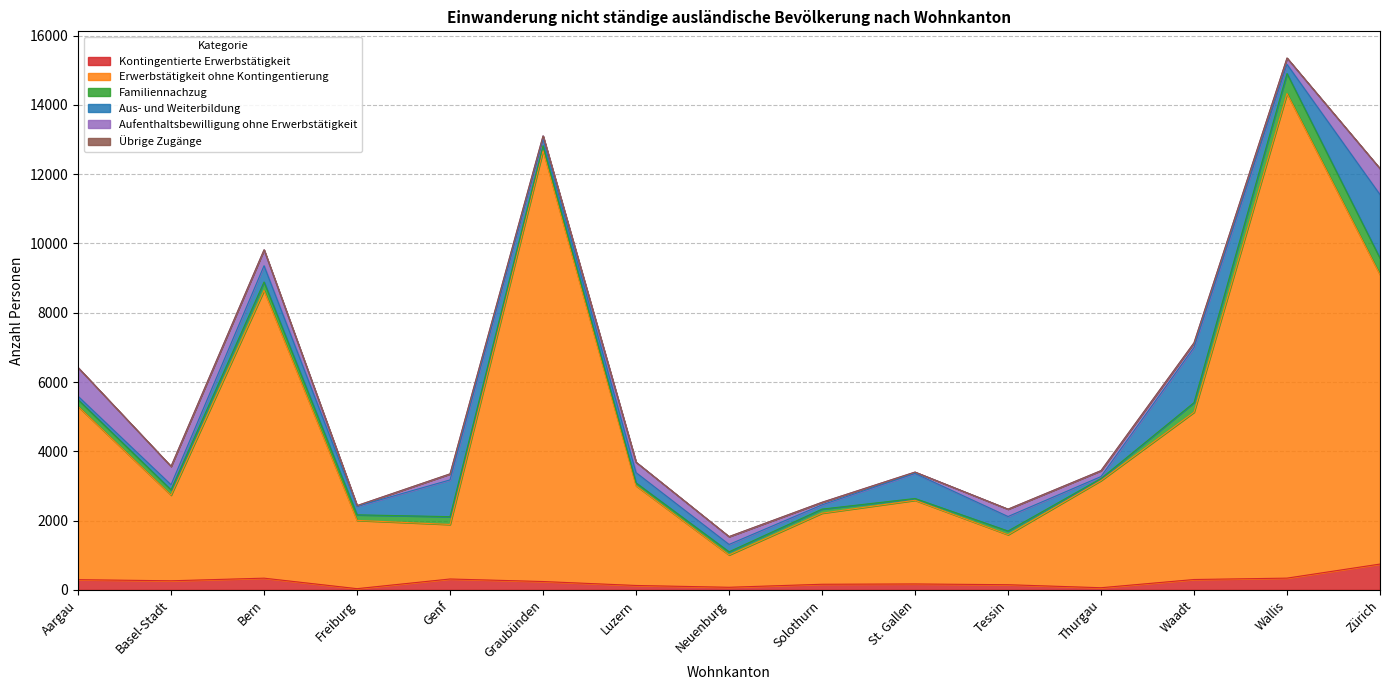

Is it true that Aufenthaltsbewilligung ohne Erwerbstätigkeit equals 41 at St. Gallen?

True